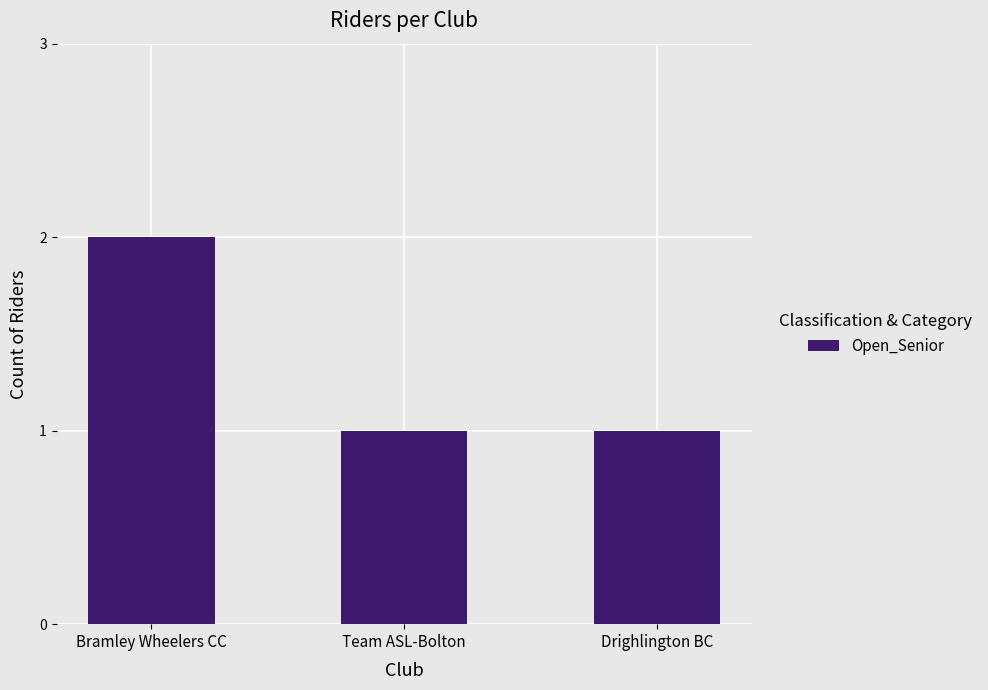

Is it true that the value at Drighlington BC is 1?

True